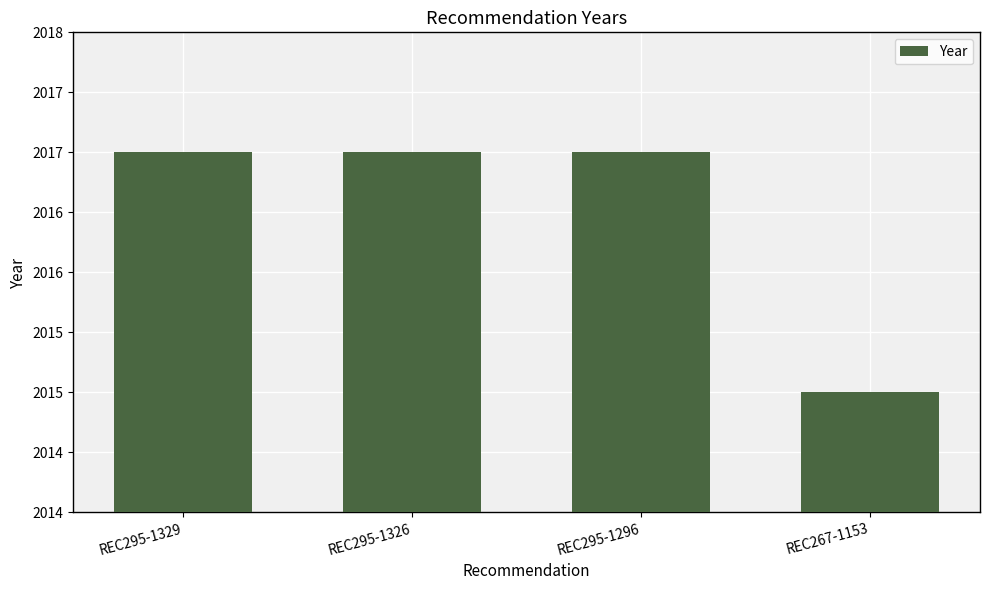

Reading left to right, list all the values displayed in this chart.

REC295-1329=2017	REC295-1326=2017	REC295-1296=2017	REC267-1153=2015